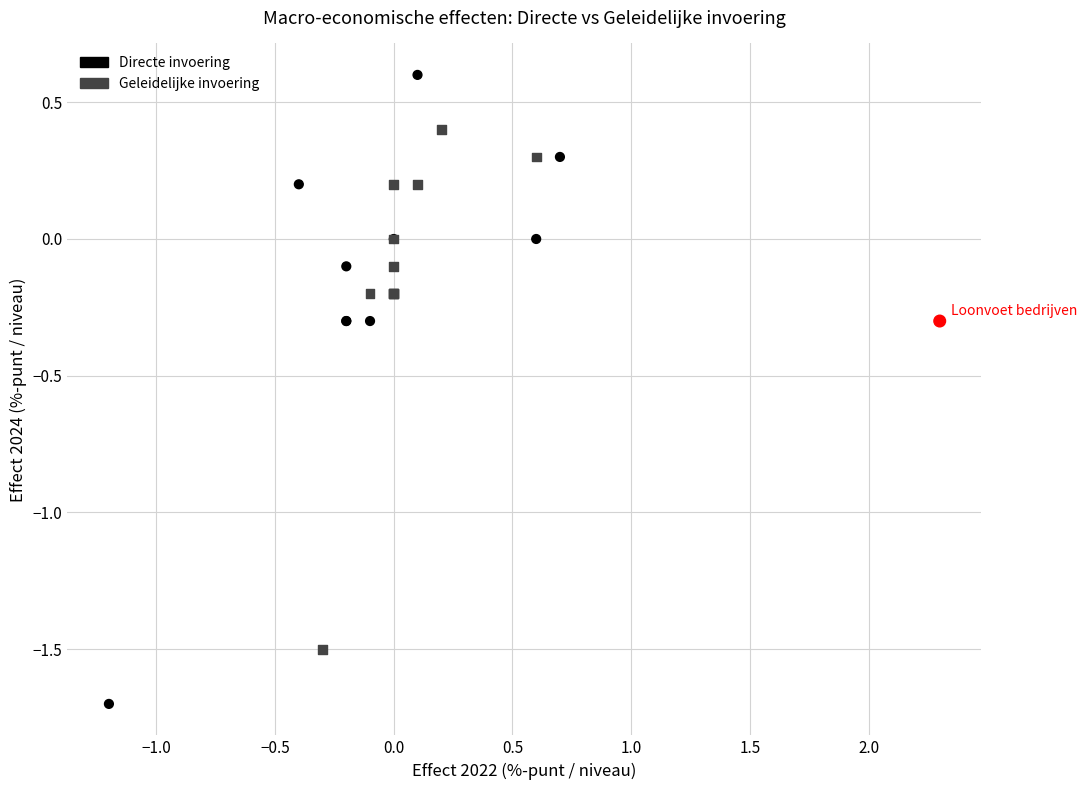

What are all the series names shown in the legend?

Directe invoering, Geleidelijke invoering